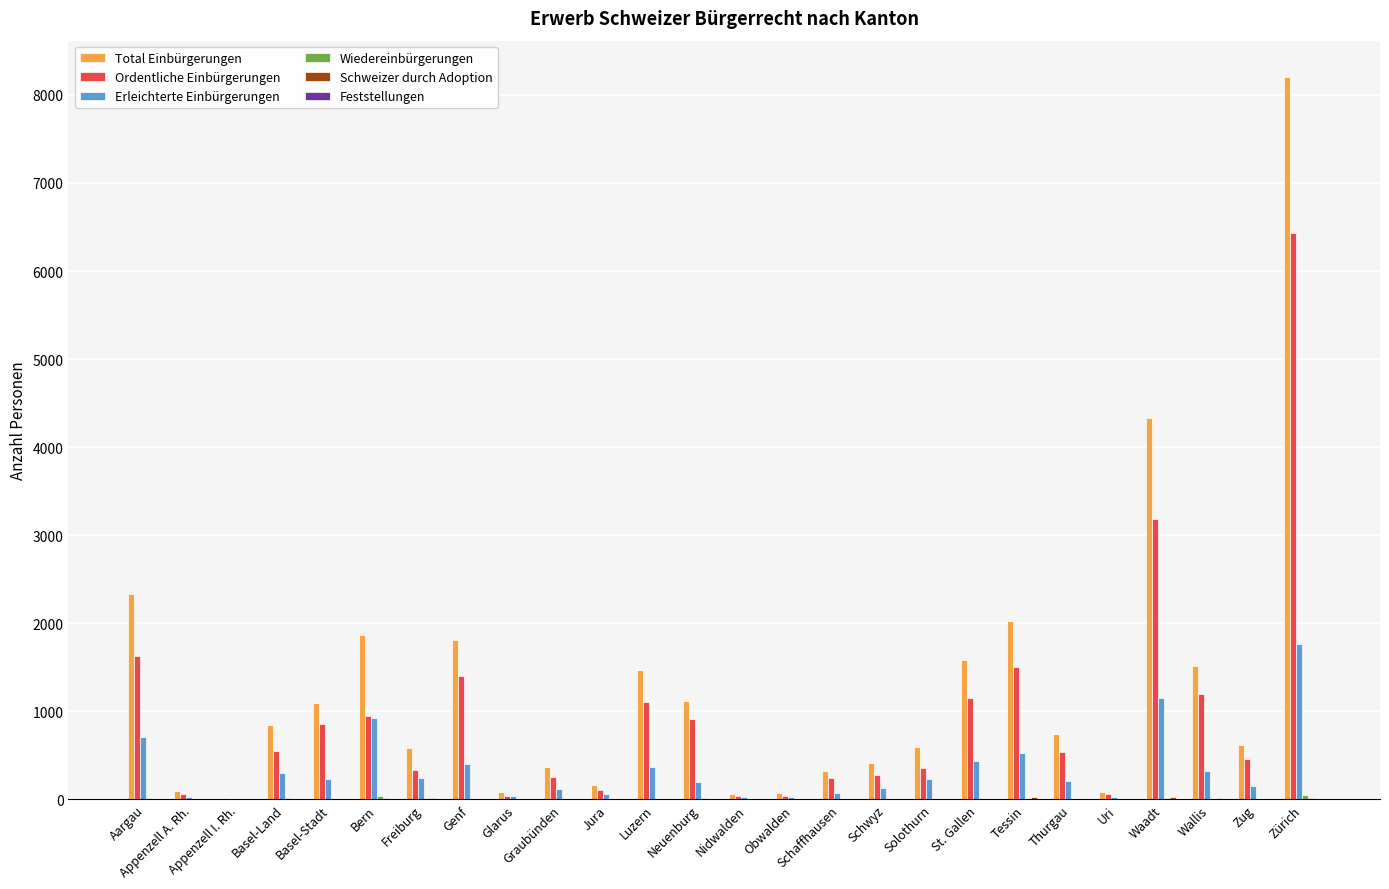

At which category is the sum across all series the highest?

Zürich